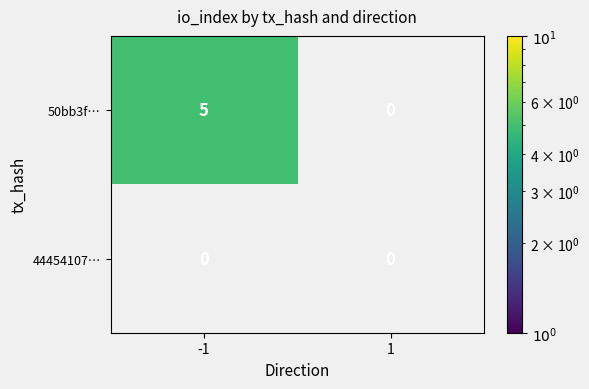

Is it true that 50bb3f… equals 5 at -1?

True